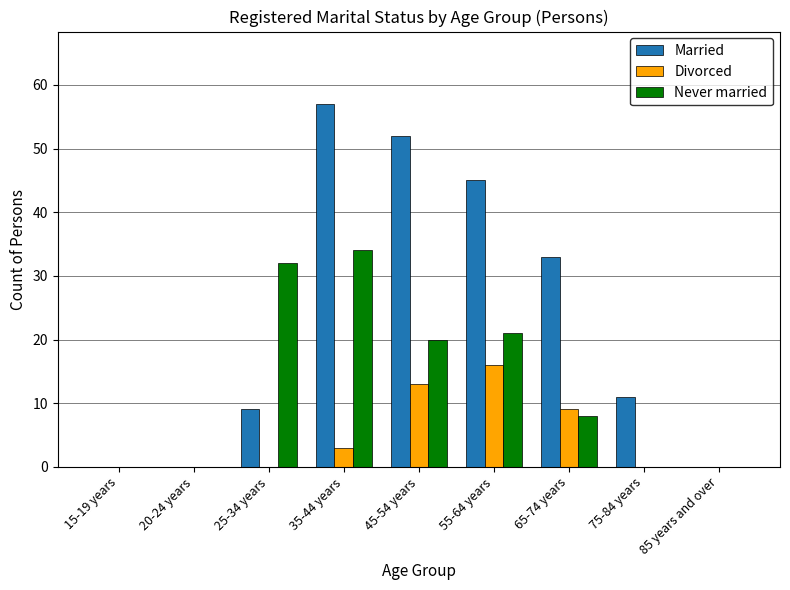

Count the number of data series in this chart.

3